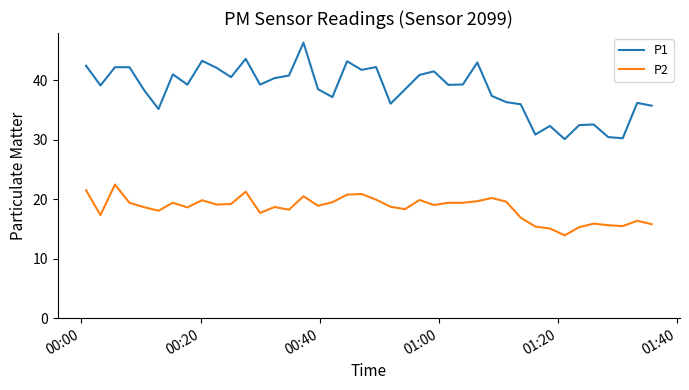

List the series in order of their overall mean, lowest first.

P2, P1